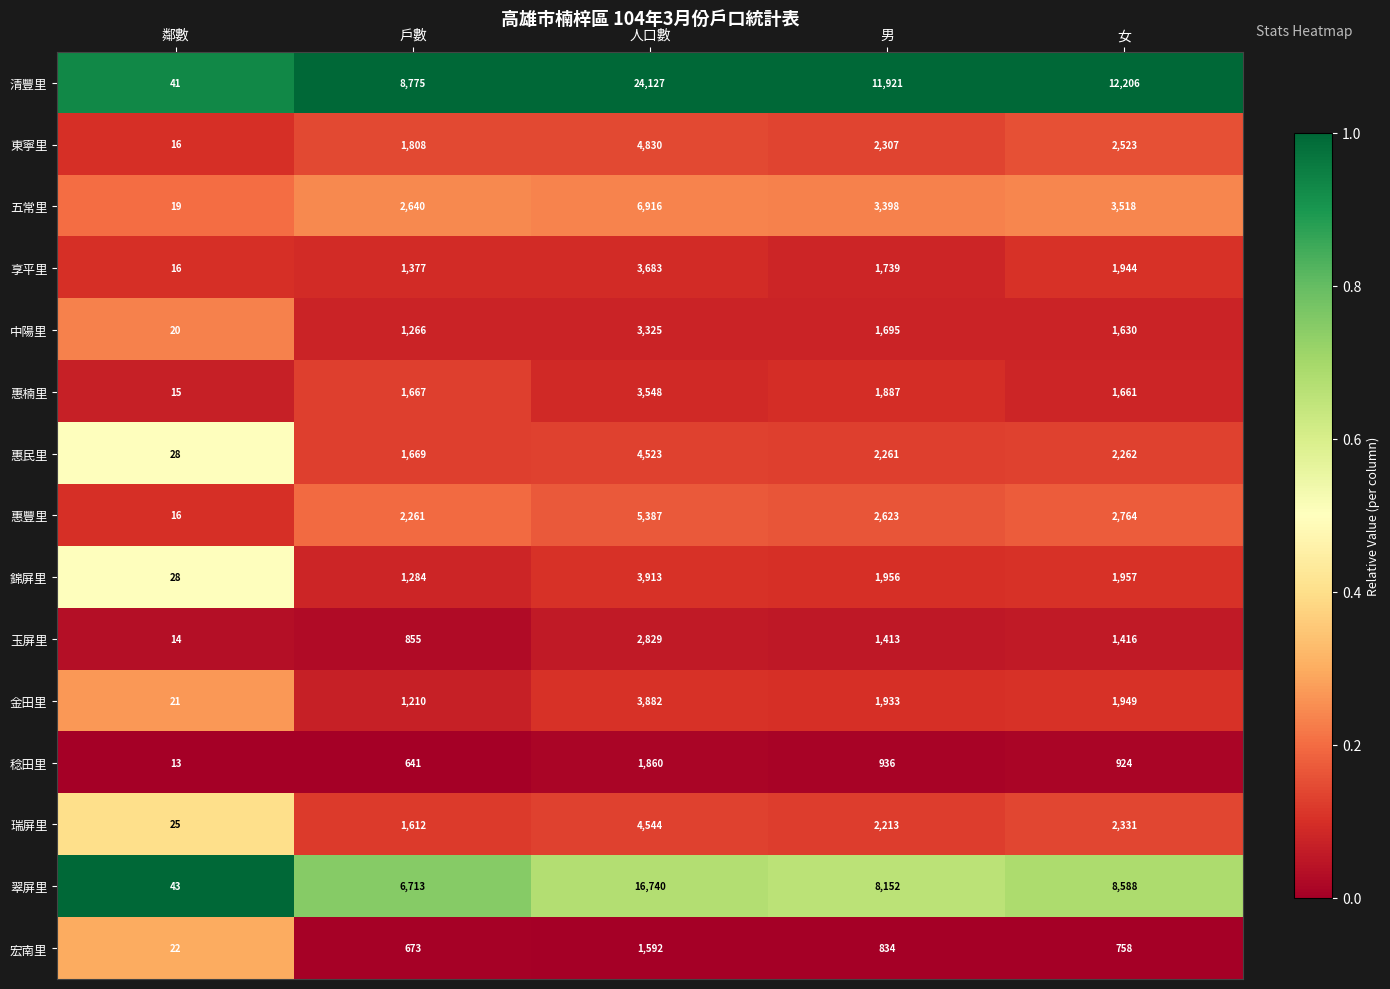

What is the highest value of the 惠楠里 series?

3548